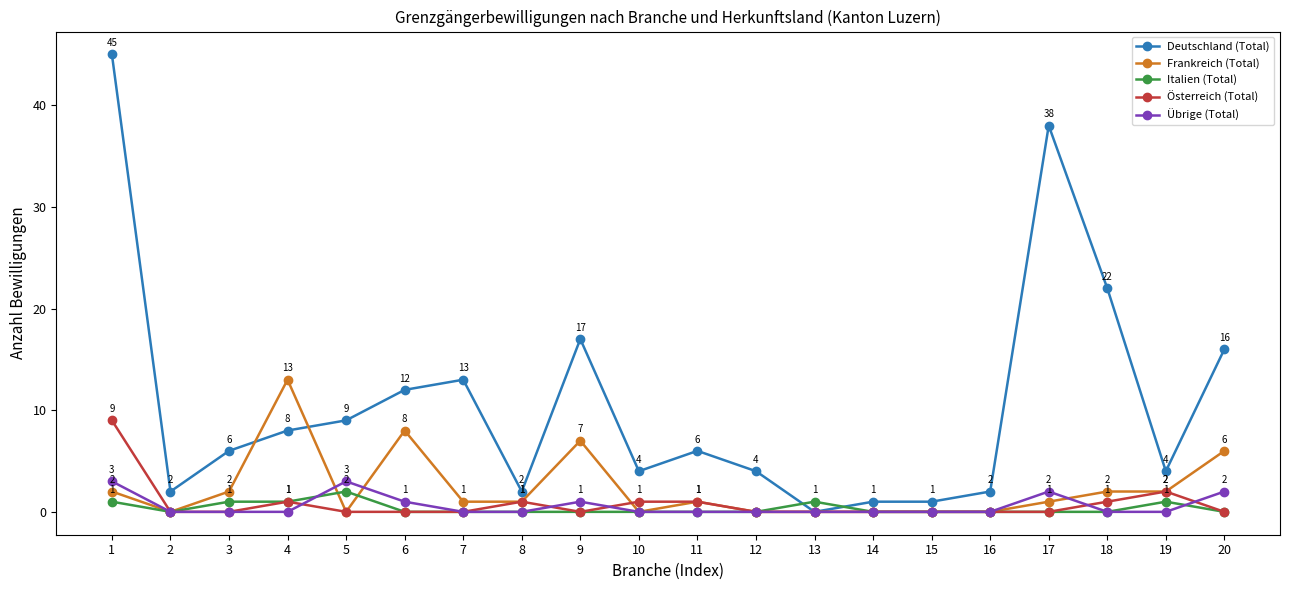

Count the number of categories in the chart.

20